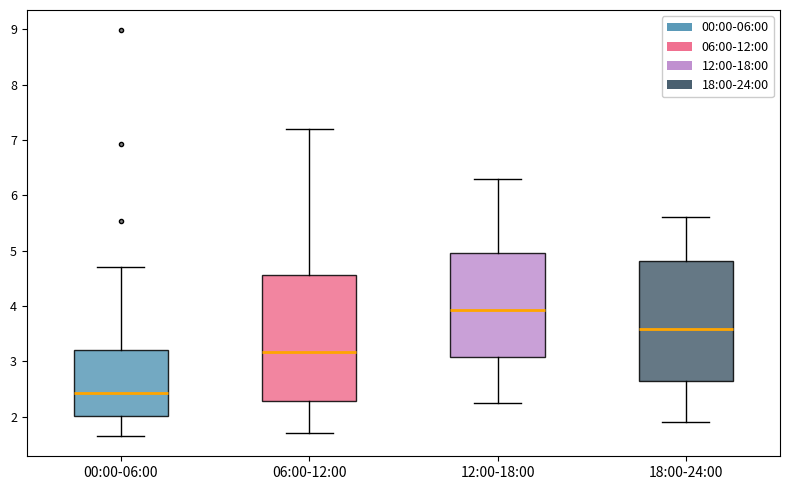

Which box is the tallest, from its lower edge to its upper edge?

06:00-12:00